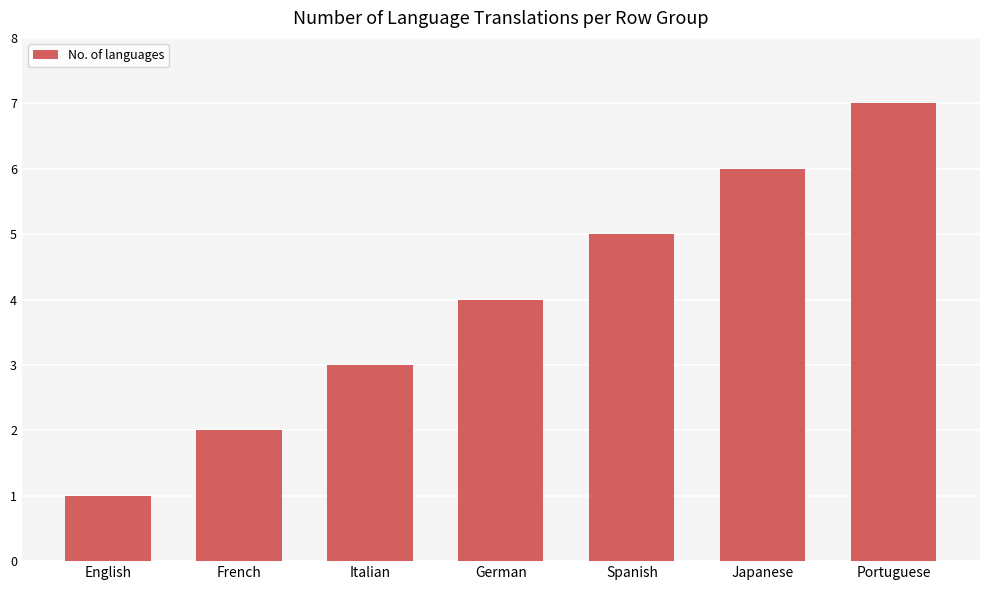

List the labels in order of value, smallest first.

English, French, Italian, German, Spanish, Japanese, Portuguese